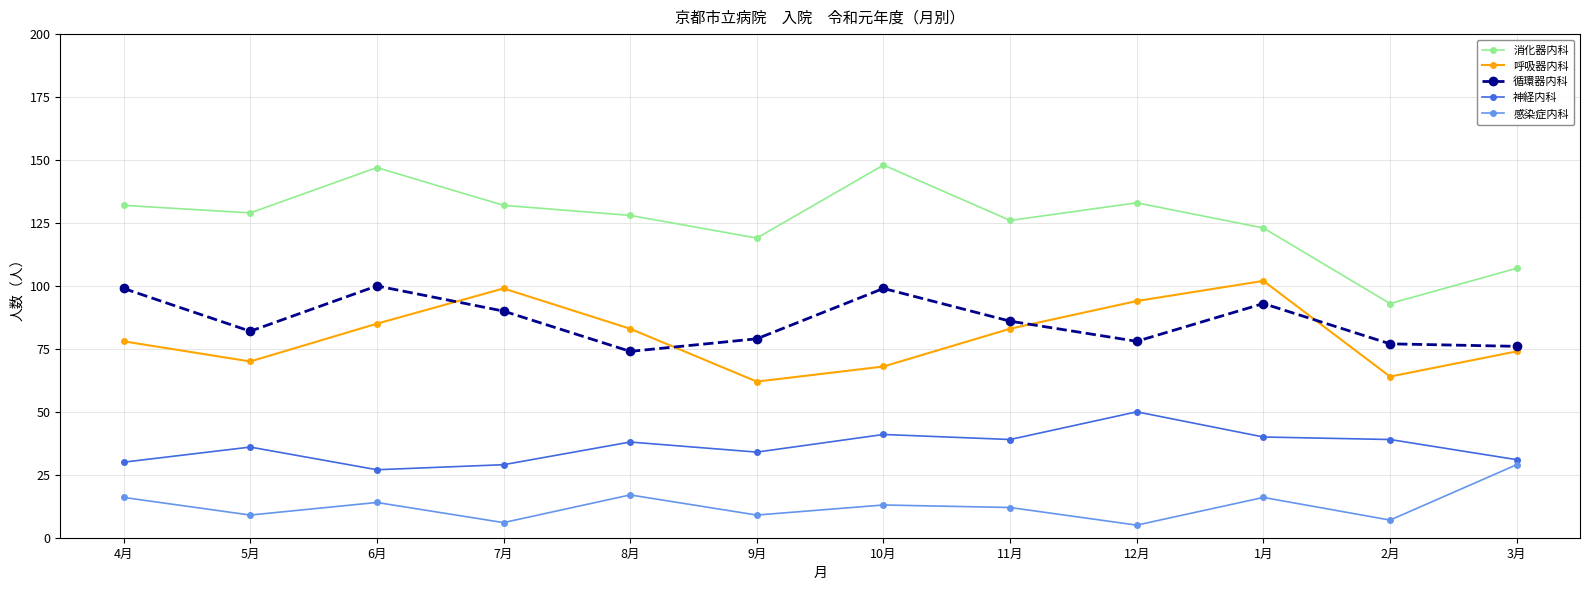

Reading left to right, transcribe all the data shown in this chart.

消化器内科: 4月=132	5月=129	6月=147	7月=132	8月=128	9月=119	10月=148	11月=126	12月=133	1月=123	2月=93	3月=107
呼吸器内科: 4月=78	5月=70	6月=85	7月=99	8月=83	9月=62	10月=68	11月=83	12月=94	1月=102	2月=64	3月=74
循環器内科: 4月=99	5月=82	6月=100	7月=90	8月=74	9月=79	10月=99	11月=86	12月=78	1月=93	2月=77	3月=76
神経内科: 4月=30	5月=36	6月=27	7月=29	8月=38	9月=34	10月=41	11月=39	12月=50	1月=40	2月=39	3月=31
感染症内科: 4月=16	5月=9	6月=14	7月=6	8月=17	9月=9	10月=13	11月=12	12月=5	1月=16	2月=7	3月=29